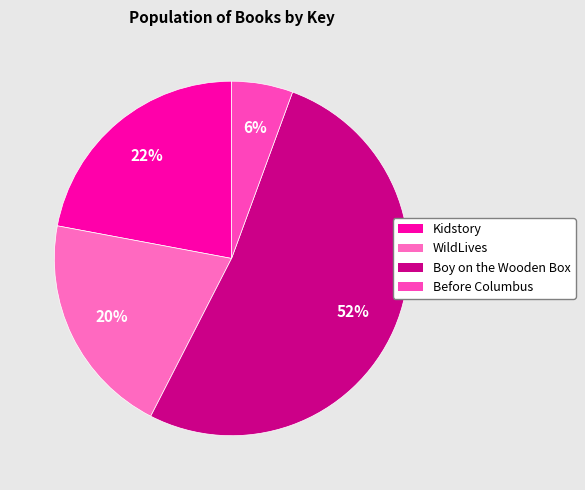

Is it true that WildLives is 20% of the pie?

True